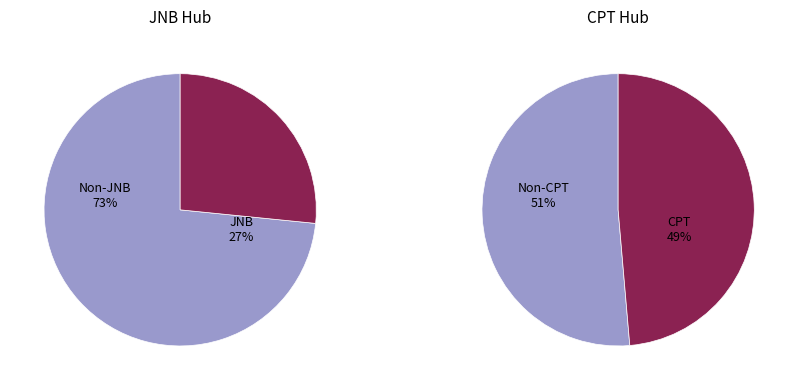

Between 5 and 11, which is larger?

11